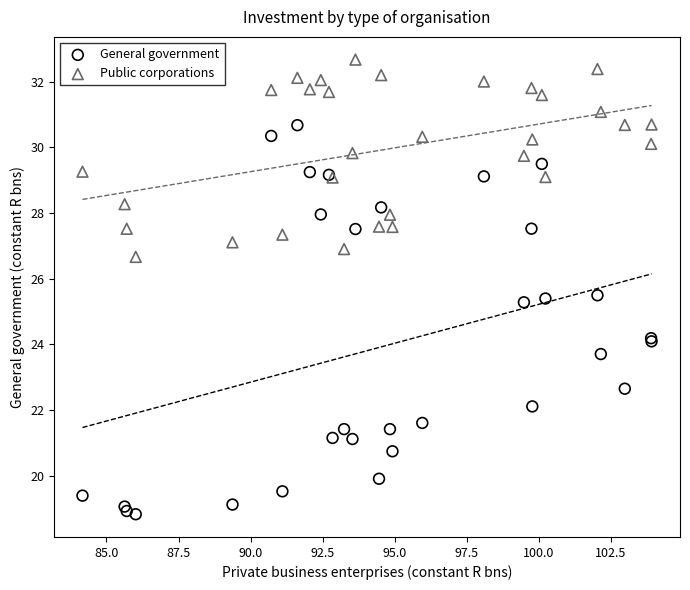

Which series contains the lowest Y value?

General government